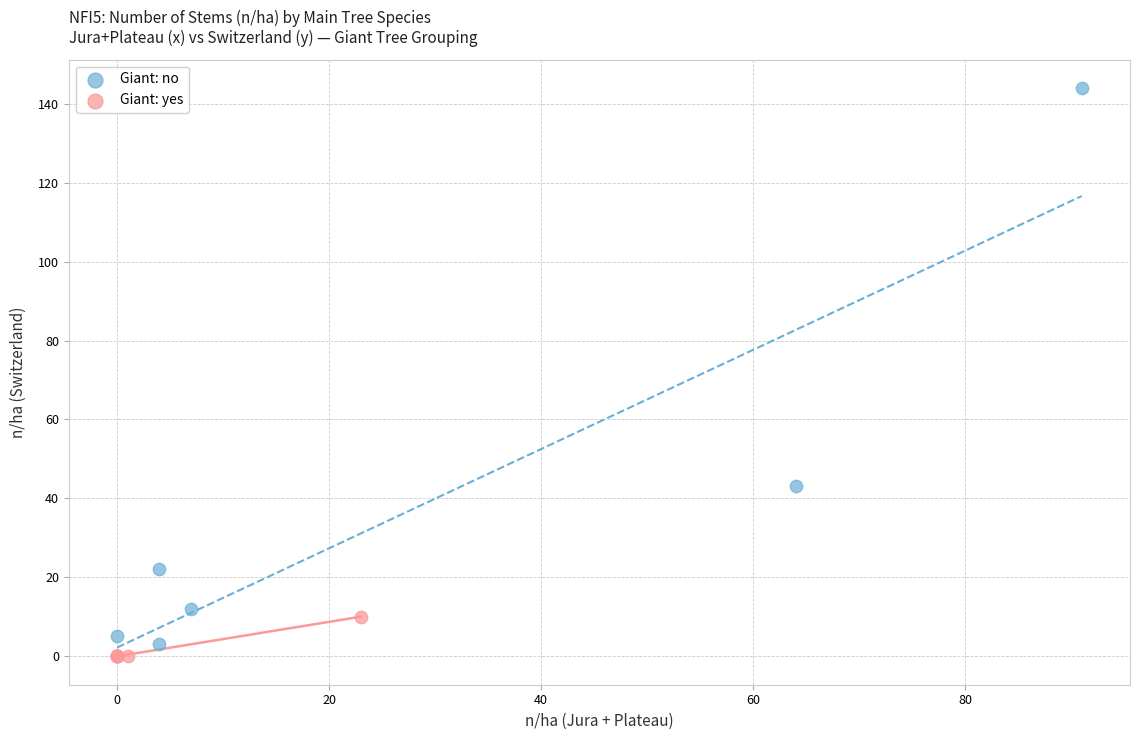

Which series reaches the maximum Y coordinate?

Giant: no